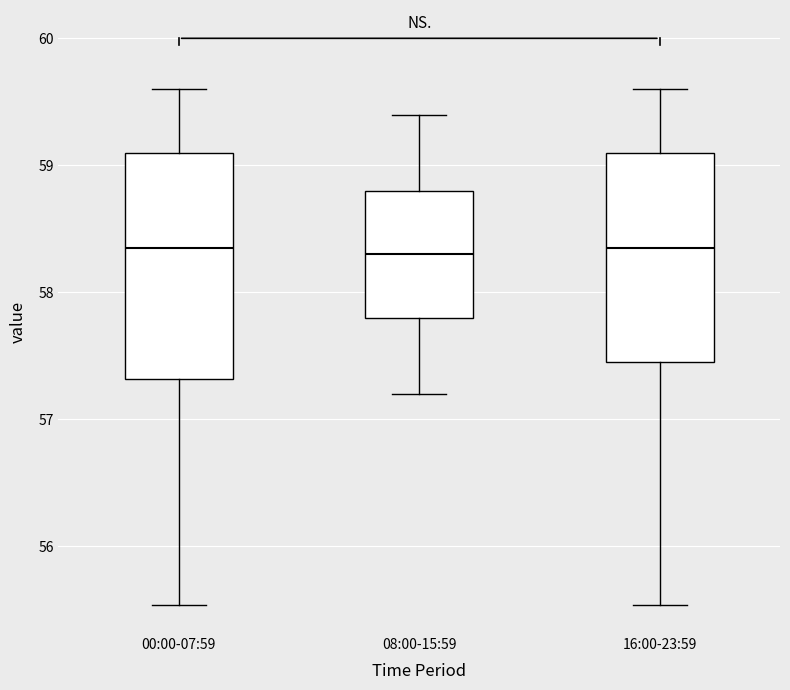

Where does the median line of the box for 16:00-23:59 sit on the y-axis? The values are not printed on the chart, so give them approximately, as read against the axis.

58.3